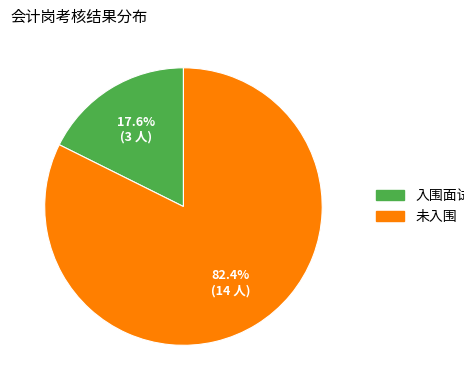

The 未入围 slice represents 92% of the pie. True or false?

False